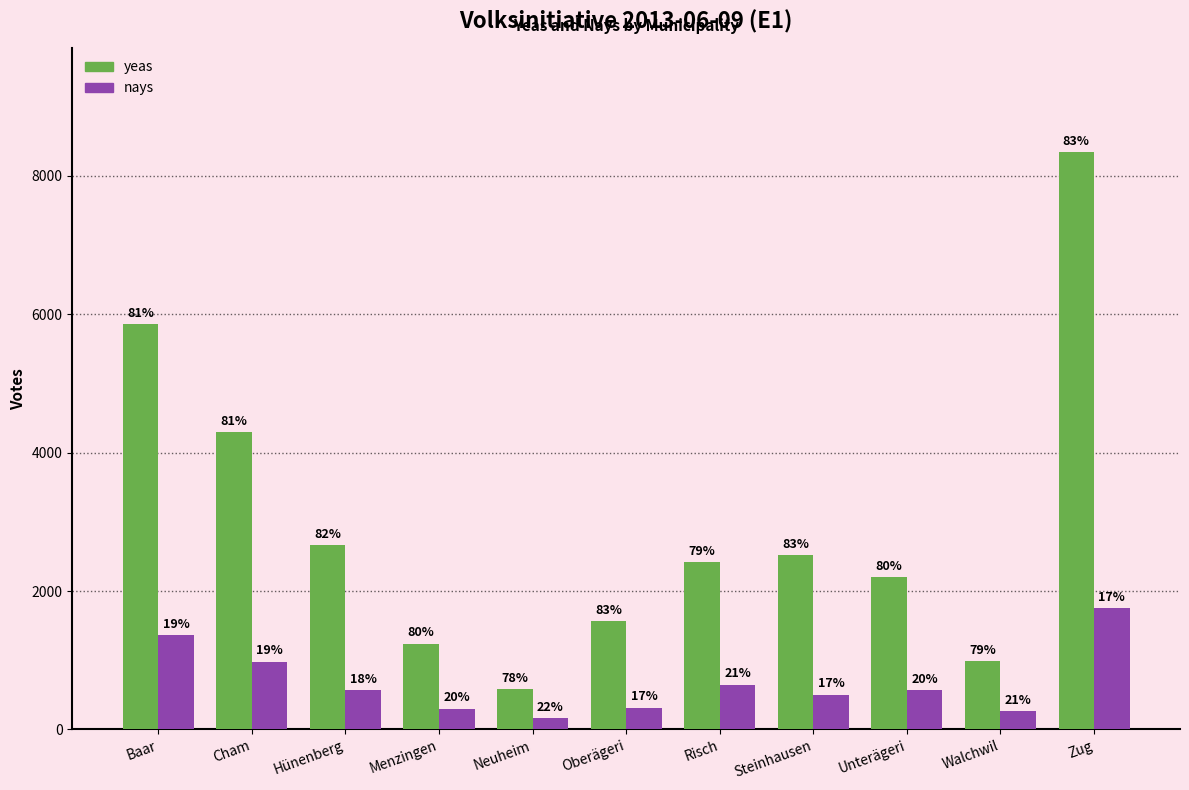

What is the difference between the highest and lowest values at Oberägeri?

1249